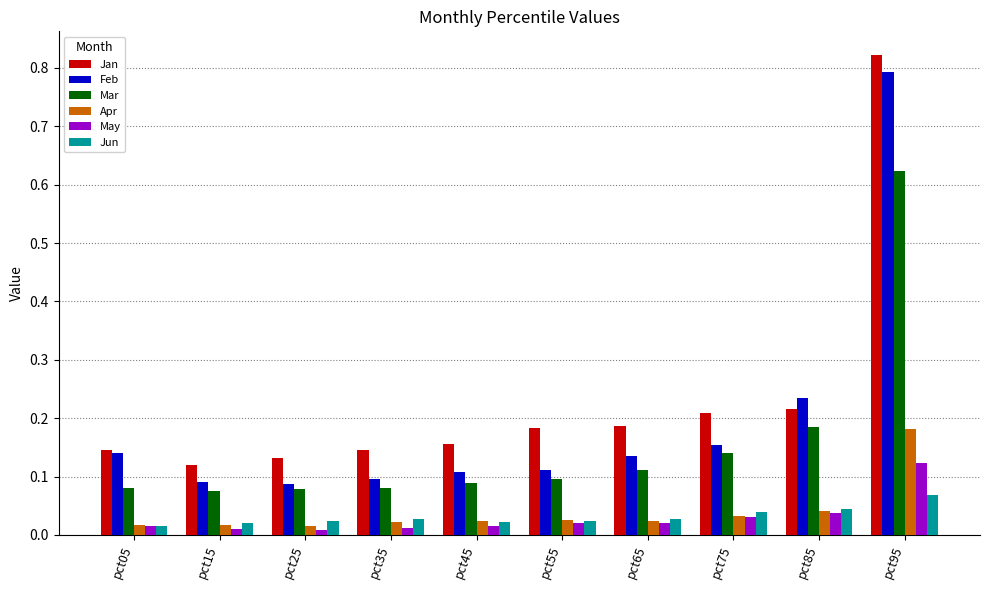

The Feb series shows 0.1 at pct75. True or false?

False